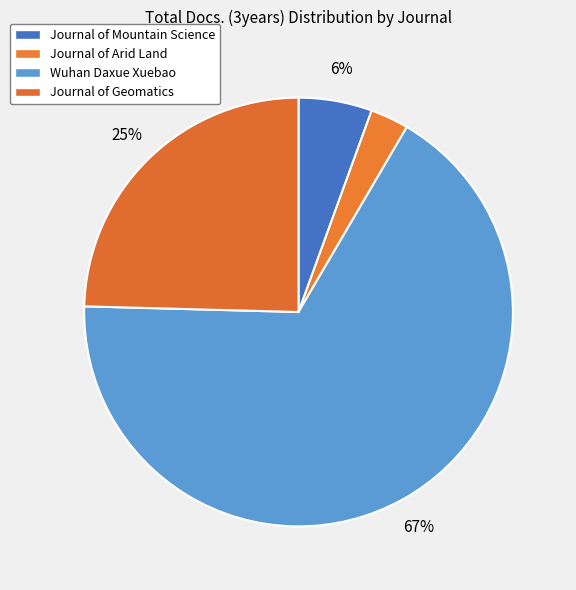

What portion of the pie excludes Journal of Mountain Science?

94.5%